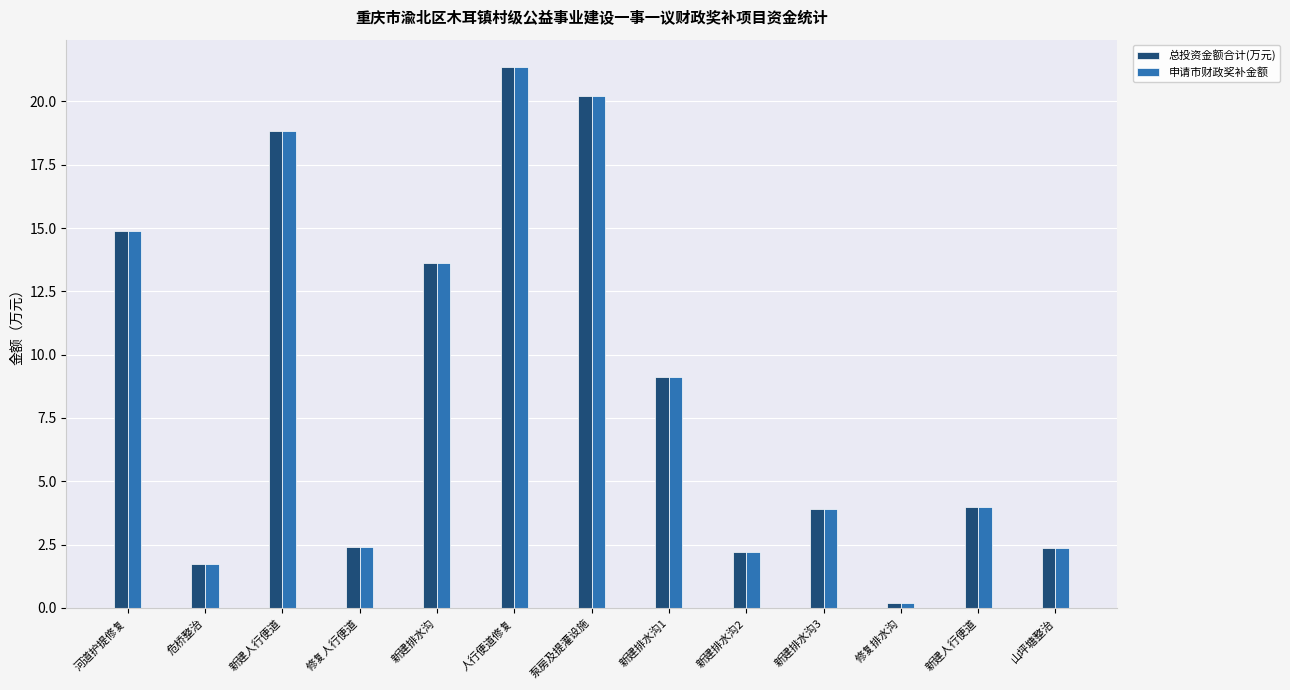

Count the number of data series in this chart.

2